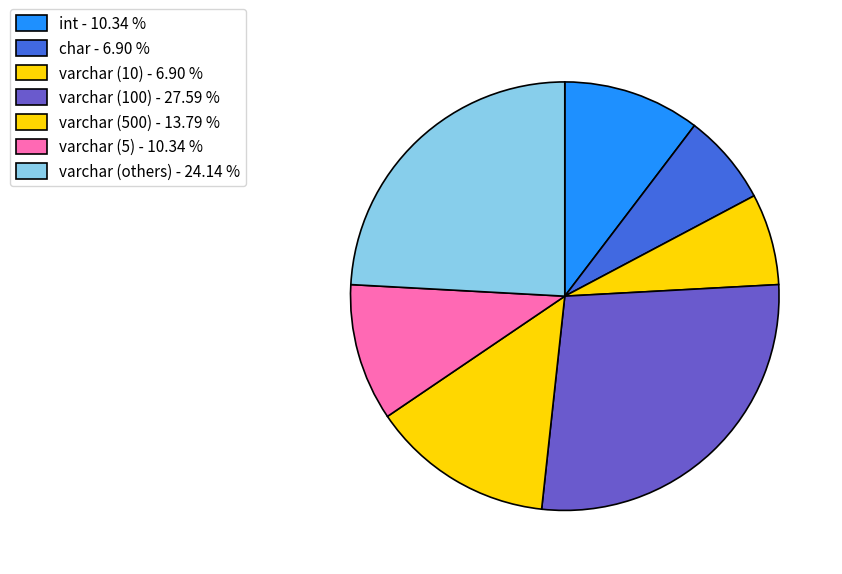

Count the number of slices in the pie.

7